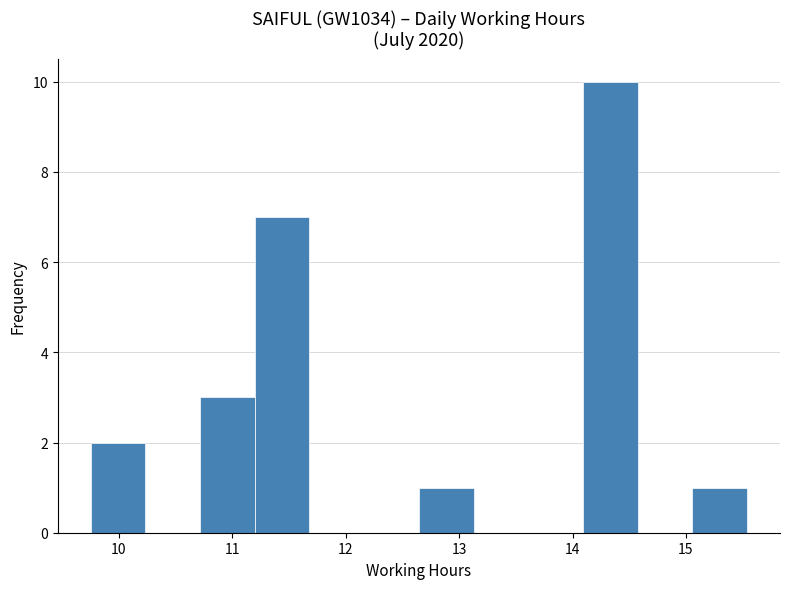

Reading left to right, transcribe this chart: for each bar, give the range it covers on the x-axis and its height. Neither the bar edges nor the heights are printed on the chart, so give them approximately, as read against the axes.

9.8 to 10.2: 2
10.2 to 10.7: 0
10.7 to 11.2: 3
11.2 to 11.7: 7
11.7 to 12.2: 0
12.2 to 12.6: 0
12.6 to 13.1: 1
13.1 to 13.6: 0
13.6 to 14.1: 0
14.1 to 14.6: 10
14.6 to 15.1: 0
15.1 to 15.5: 1